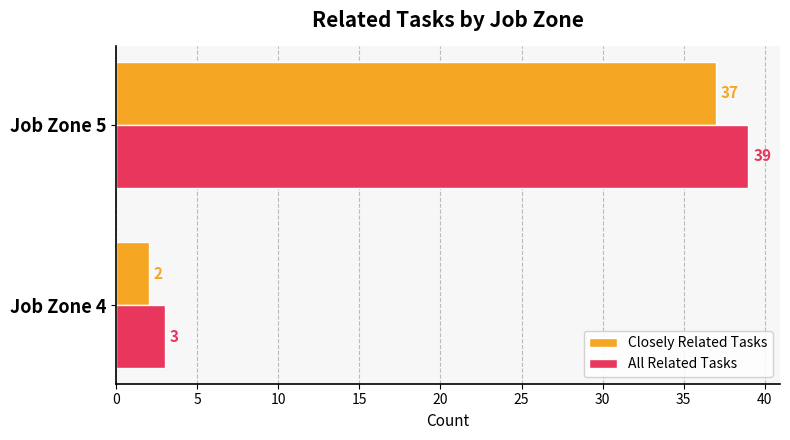

List the series in order of their peak value, highest first.

All Related Tasks, Closely Related Tasks